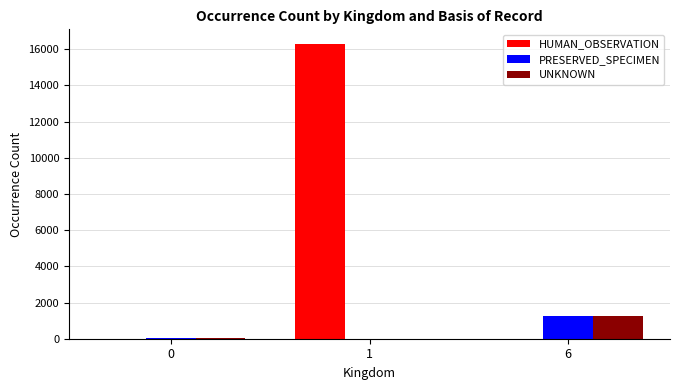

What are all the series names shown in the legend?

HUMAN_OBSERVATION, PRESERVED_SPECIMEN, UNKNOWN